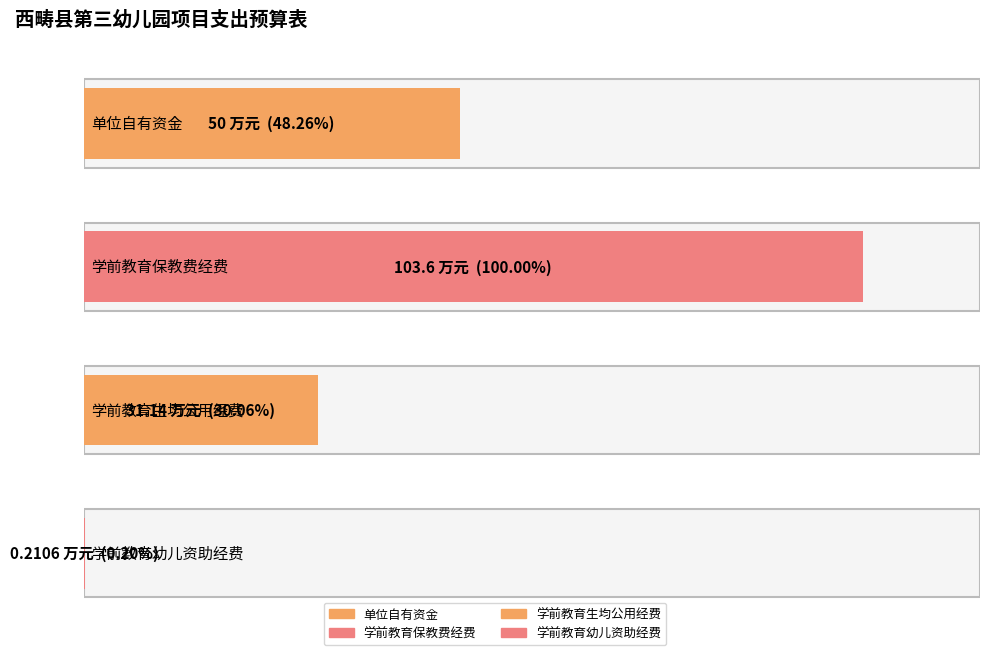

What is the change in value from 单位自有资金 to 学前教育生均公用经费?

-18.9